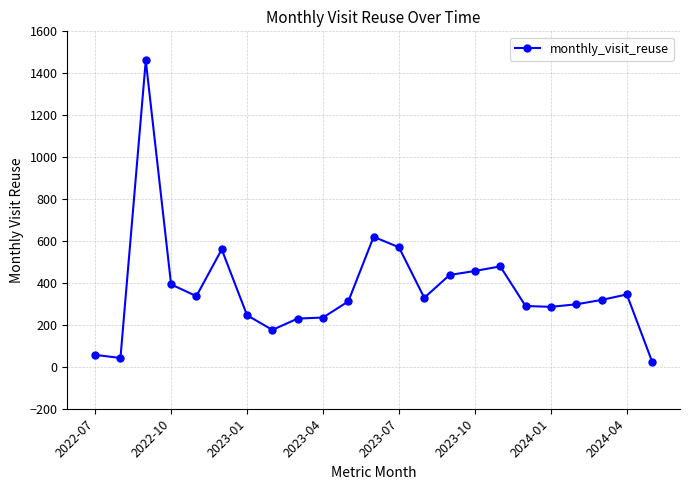

What is the value of the 22nd point from the left?

345